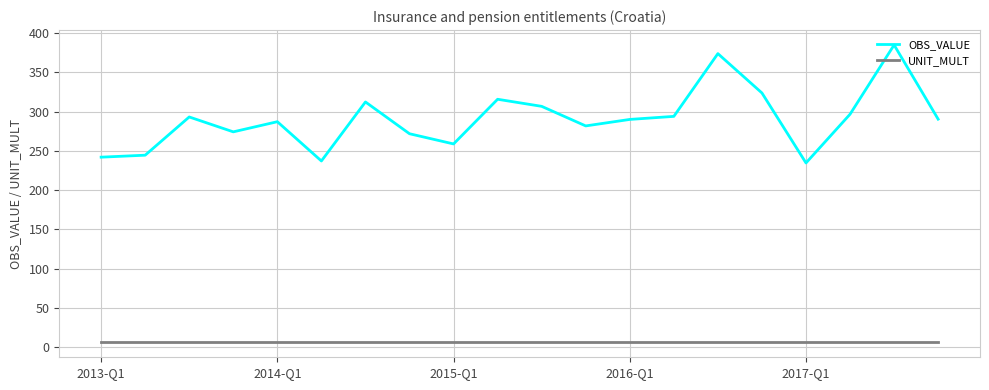

What is the difference between the maximum and minimum values in the OBS_VALUE series?

150.3